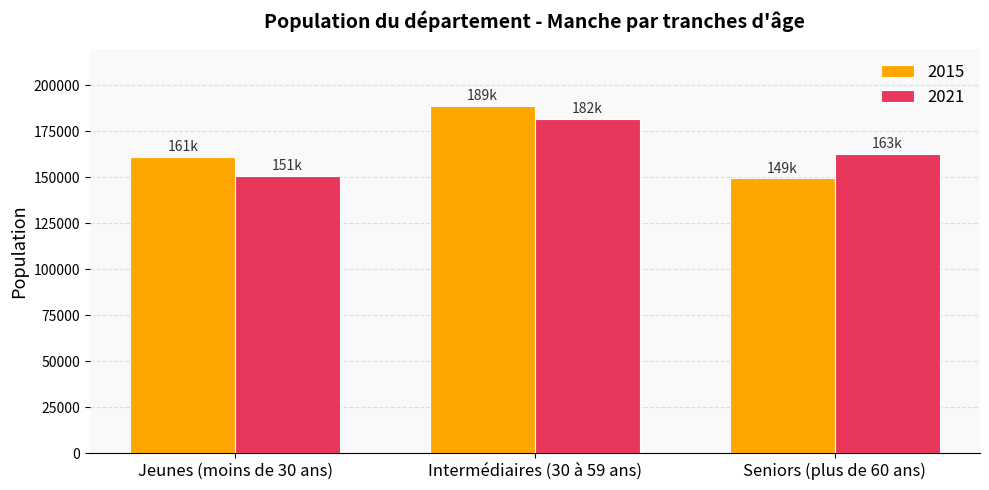

What is the label of the 2nd bar from the left?

Intermédiaires (30 à 59 ans)